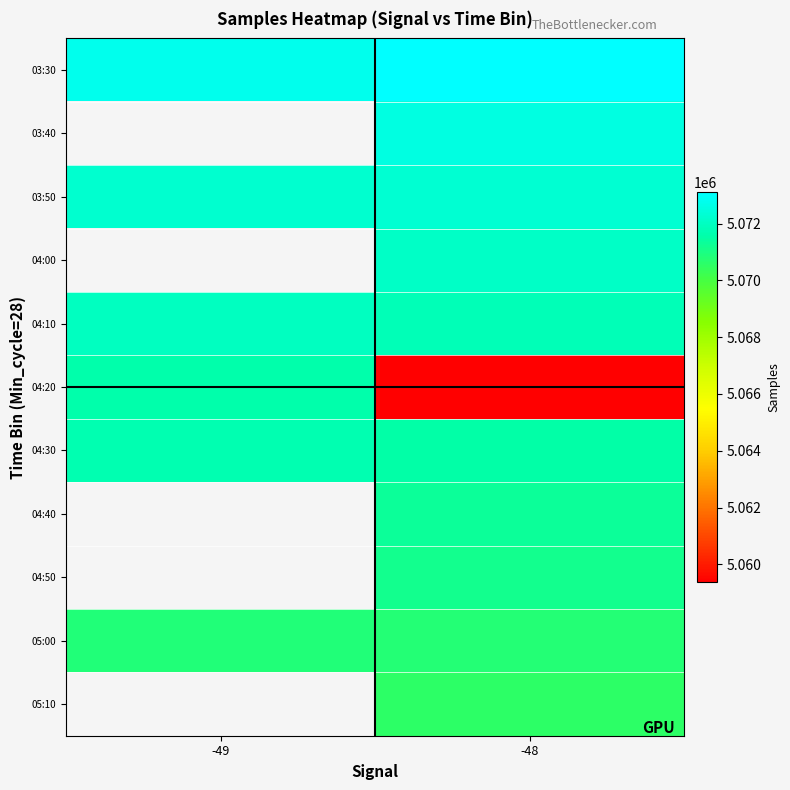

Between -49 and -48, which series saw the biggest shift?

04:20